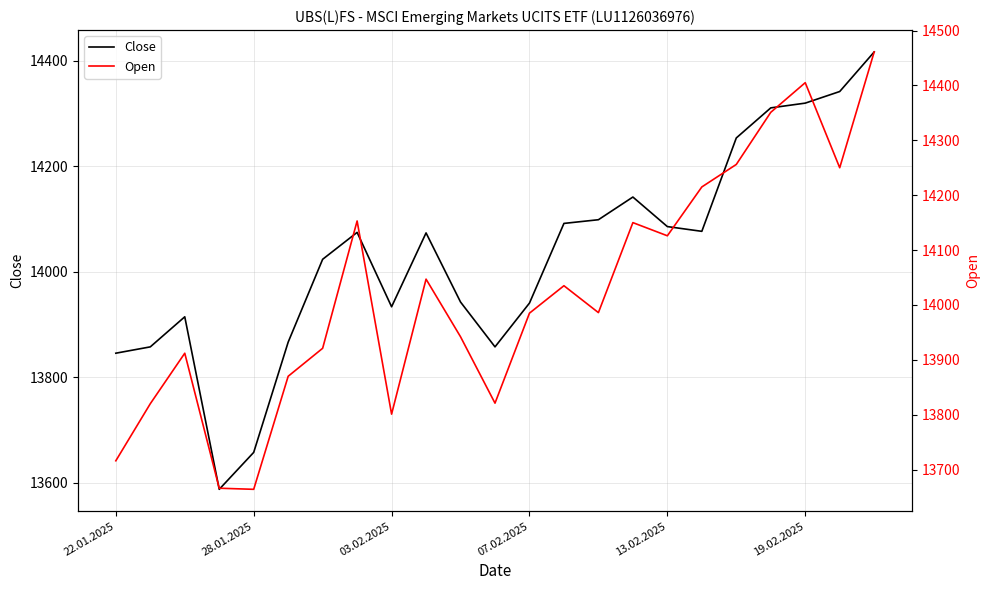

What is the lowest value of the Open series?

13664